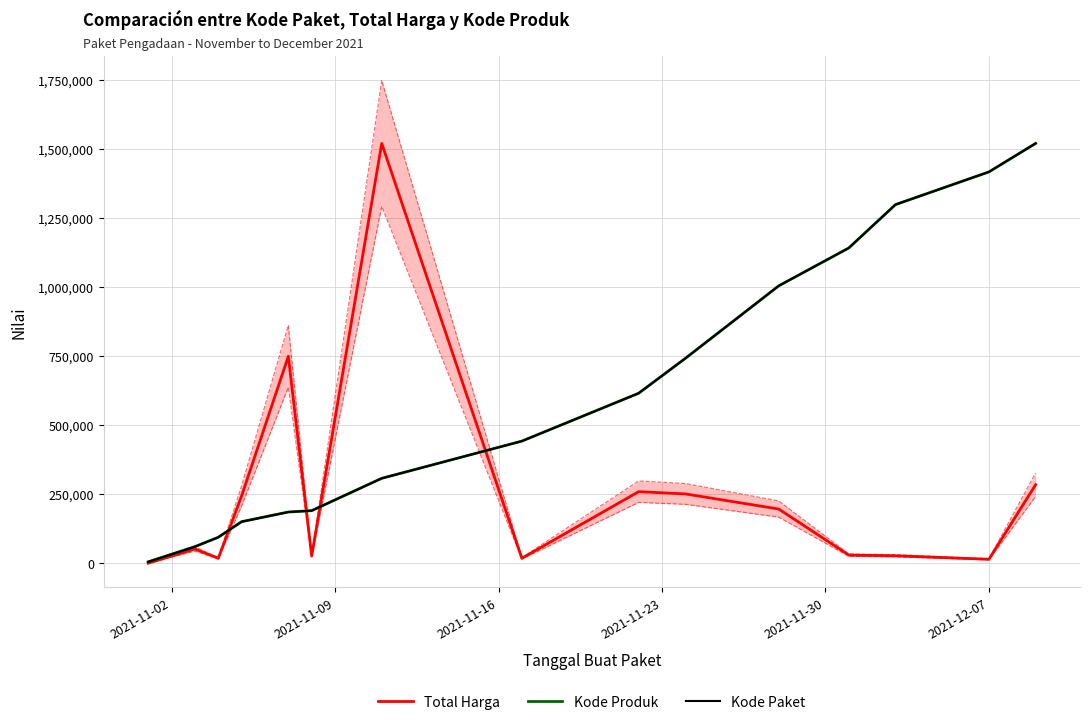

What is the greatest value displayed?

1519264.0